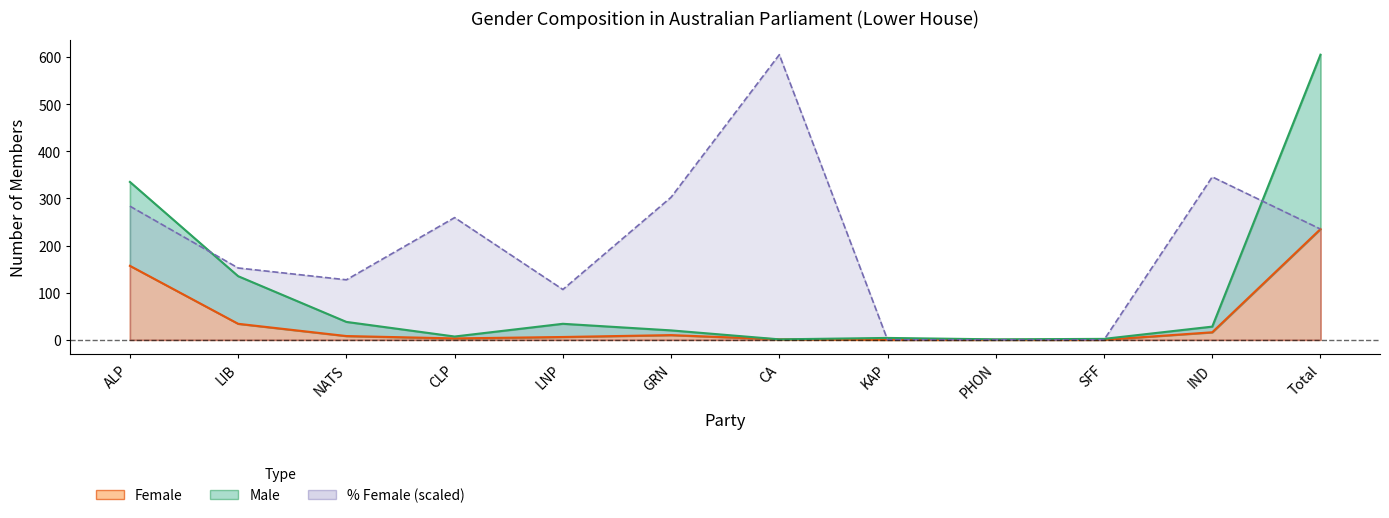

The value of Percent_F at GRN is 445.1. True or false?

False